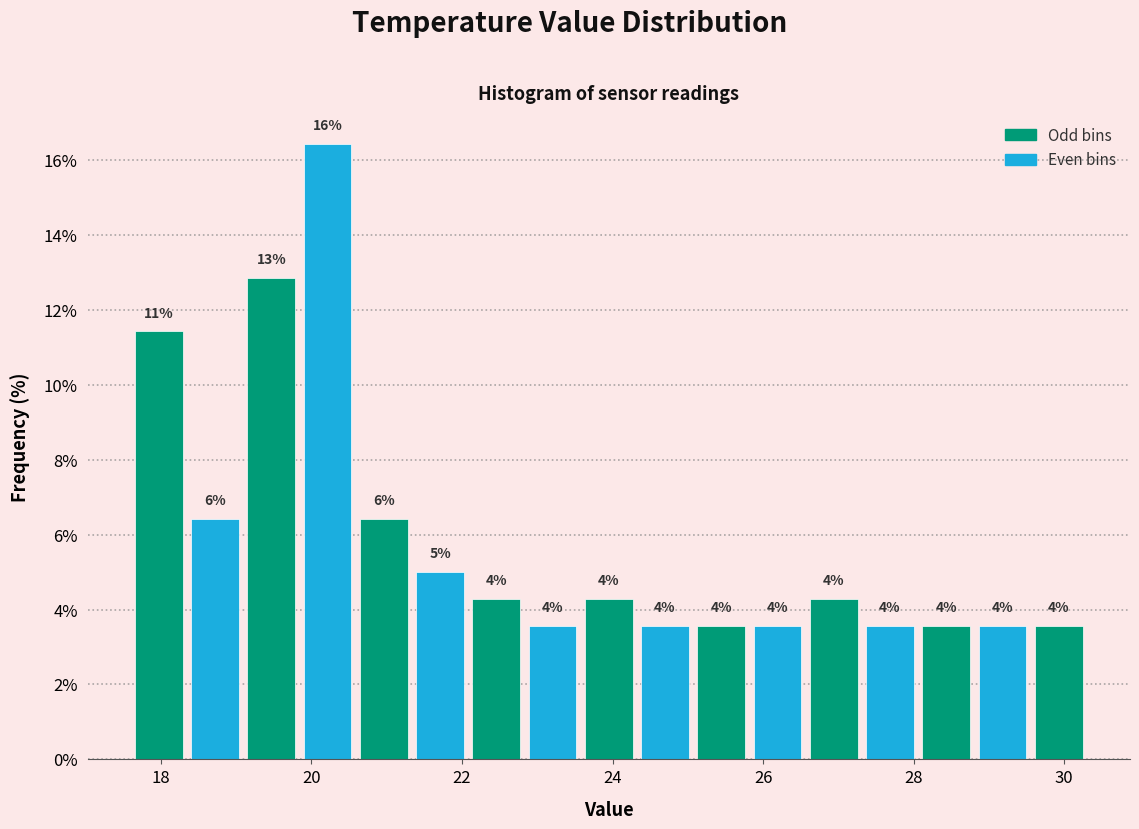

Around what value on the x-axis is the tallest bar? Give the approximate position of its centre, as read against the axis.

20.2